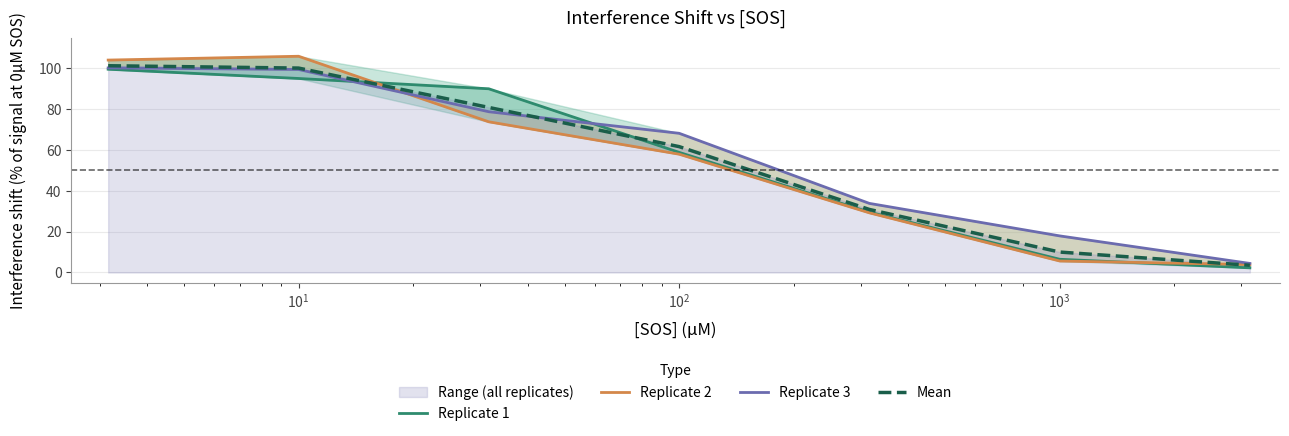

Reading left to right, list all the values displayed in this chart.

Replicate 1: 99.5	95.0	89.9	58.8	29.5	6.5	2.3
Replicate 2: 104.0	105.9	73.8	57.9	29.2	5.6	3.9
Replicate 3: 100.1	99.4	78.7	68.1	33.8	17.9	4.4
Mean: 101.2	100.1	80.8	61.6	30.9	10.0	3.5